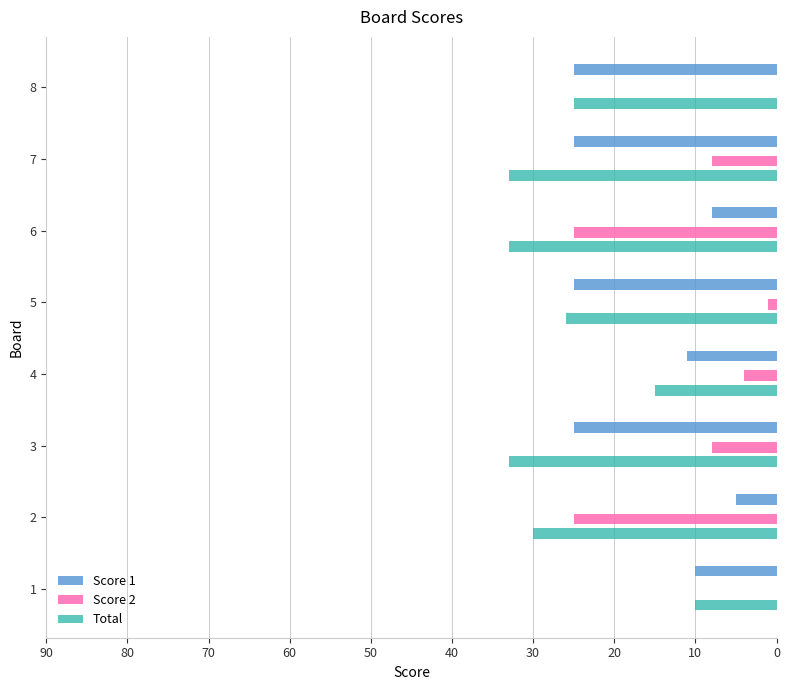

Is it true that Total equals 15 at 4?

True